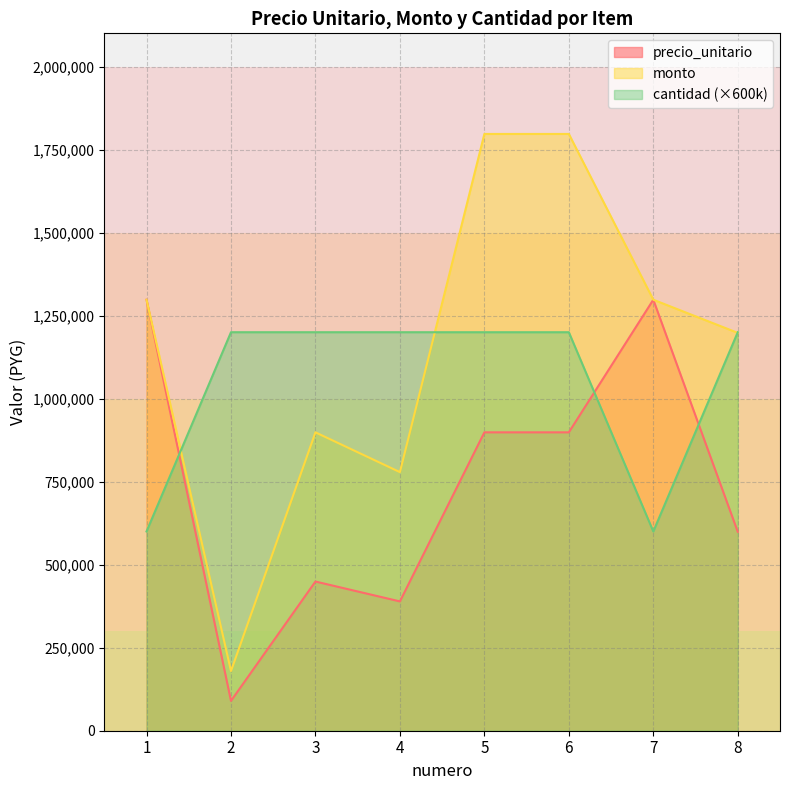

At which category is the sum across all series the highest?

5